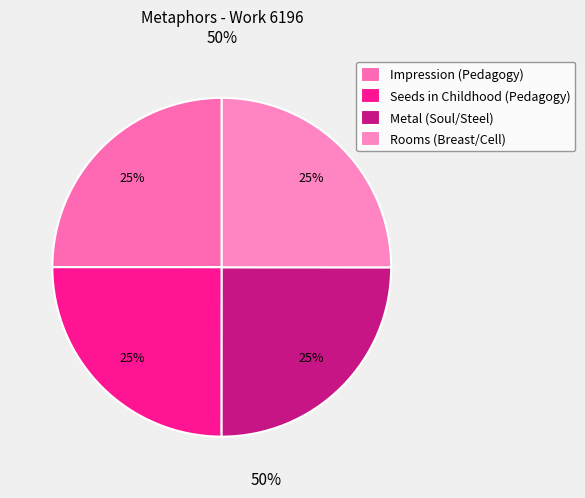

How many segments does this pie chart have?

4